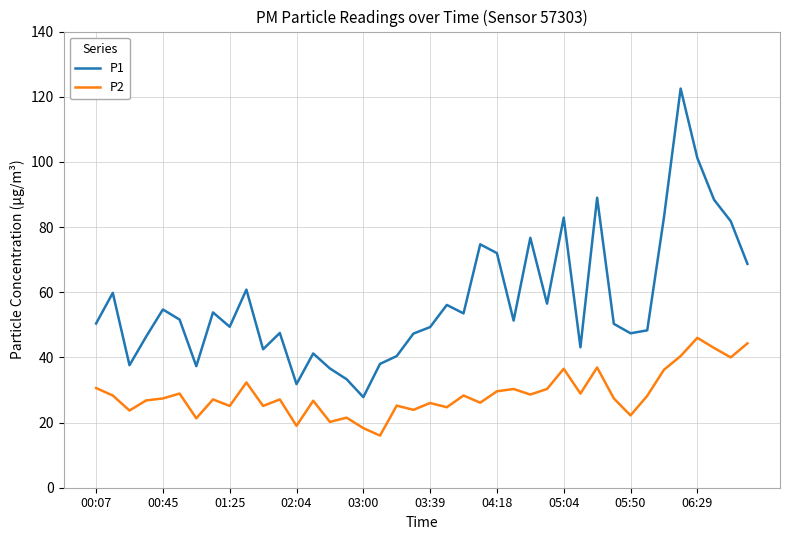

What is the minimum value shown in the chart?

16.0